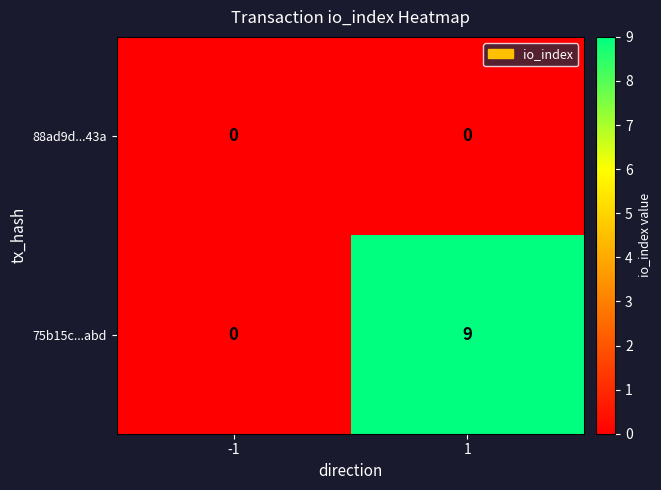

Reading left to right, list all the values displayed in this chart.

88ad9d...43a: -1=0	1=0
75b15c...abd: -1=0	1=9